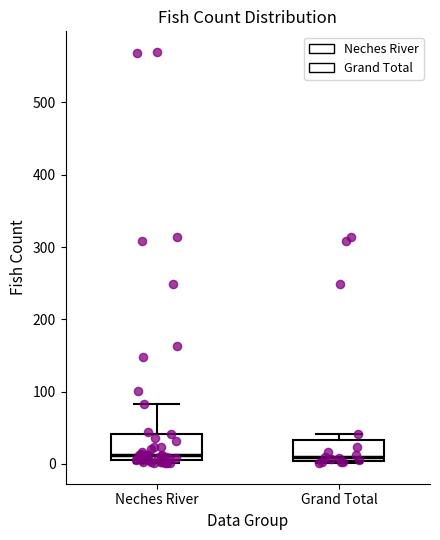

Where is the lower edge of the box for Grand Total on the y-axis? The values are not printed on the chart, so give them approximately, as read against the axis.

0